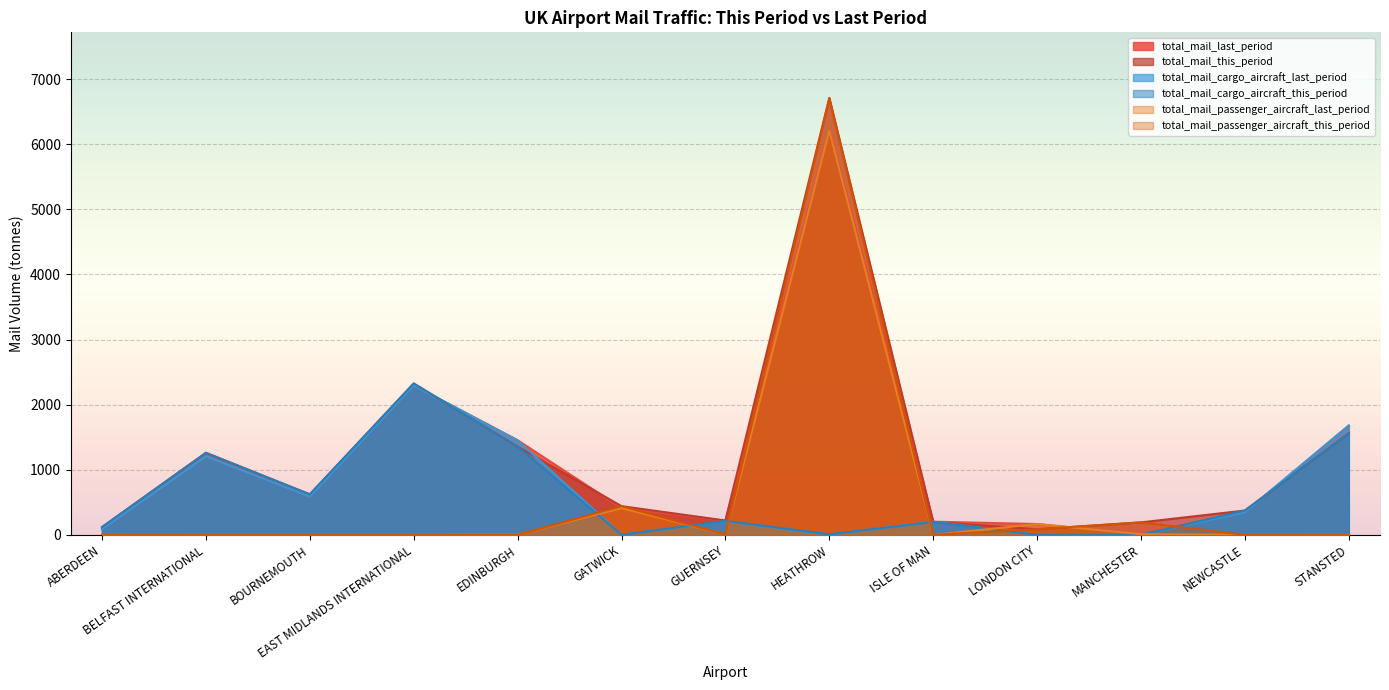

At which category is the sum across all series the highest?

HEATHROW